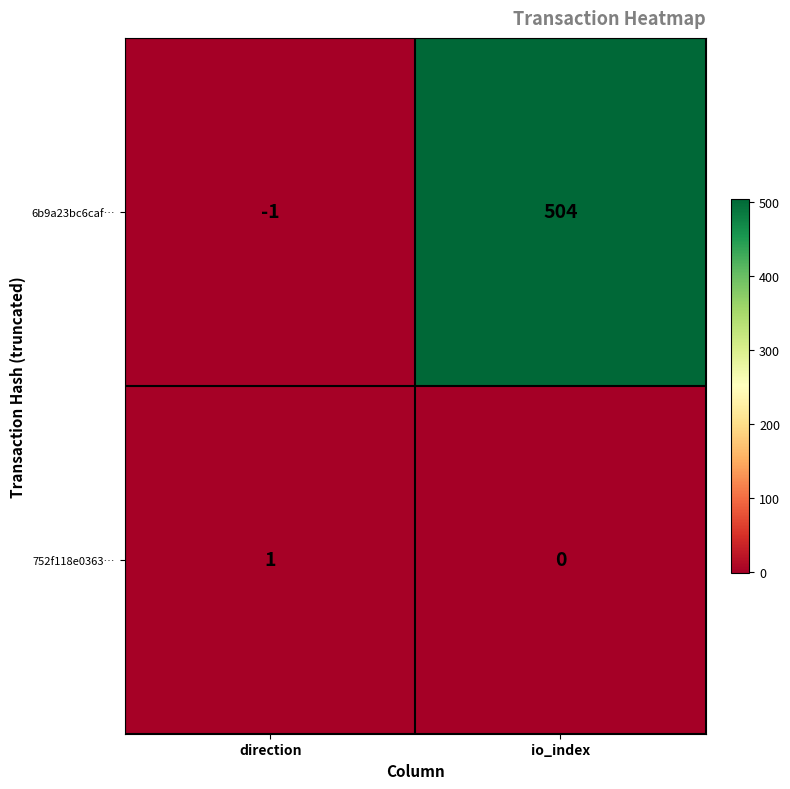

What is the greatest value displayed?

504